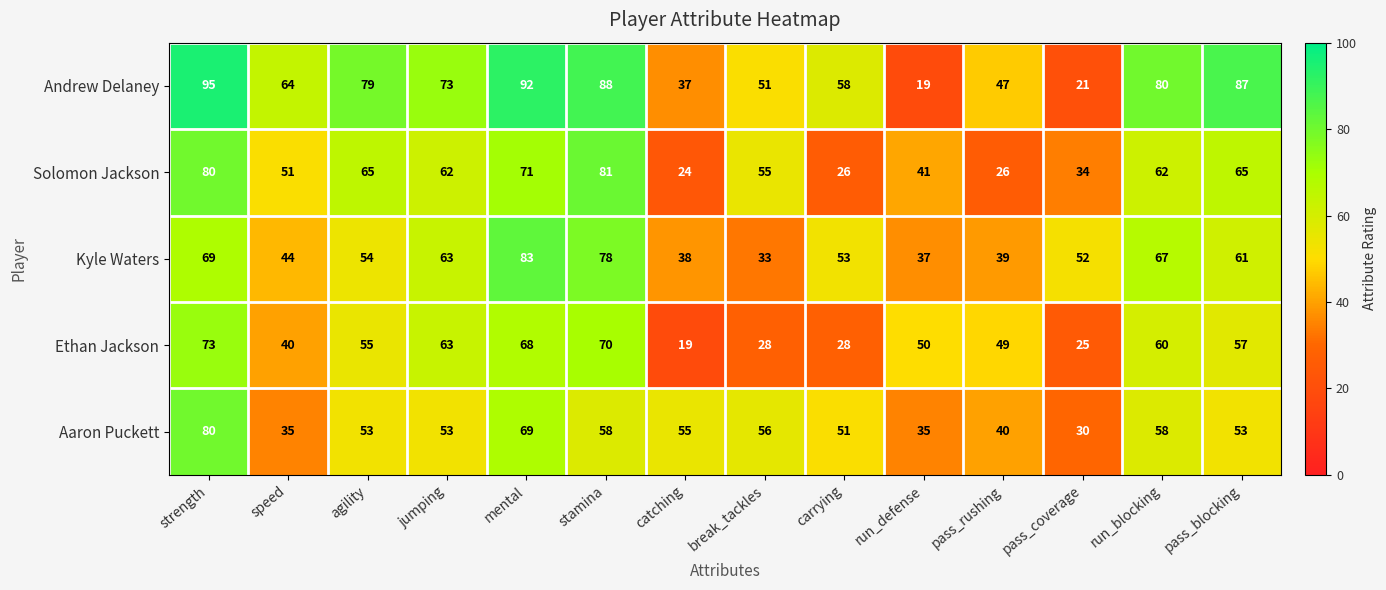

How many data points does each series have?

14